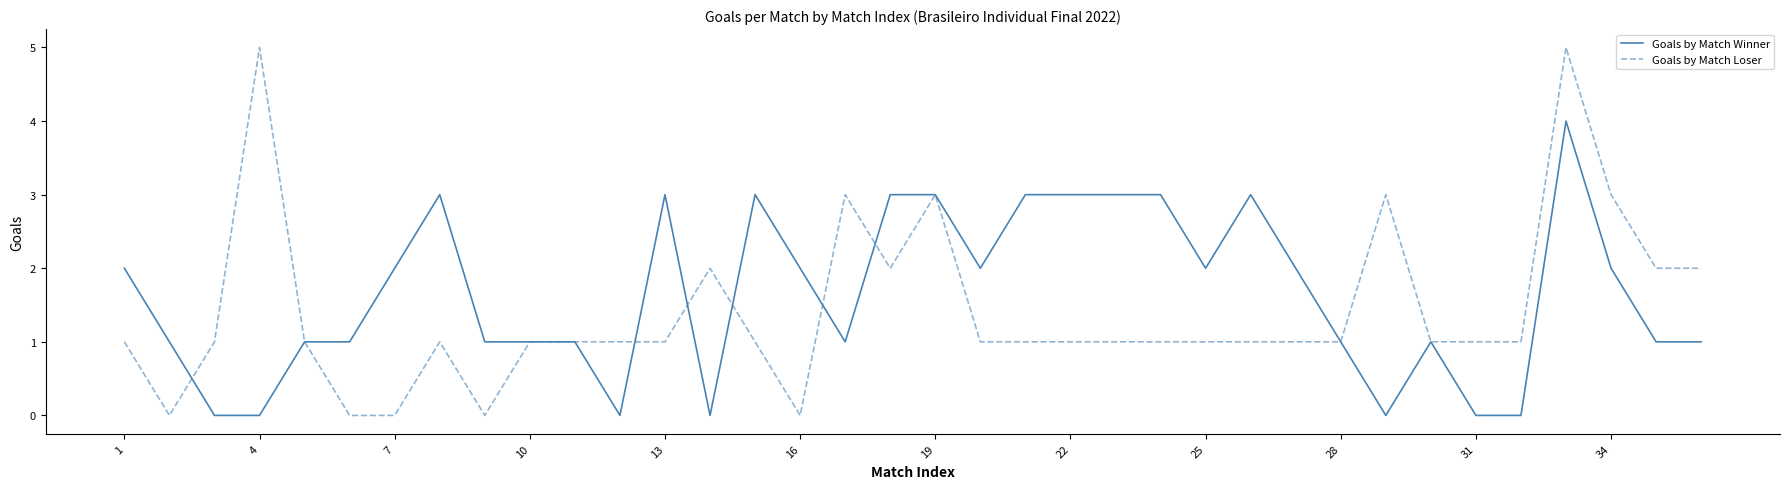

How many Goals by Match Winner values are between 1 and 3?

28